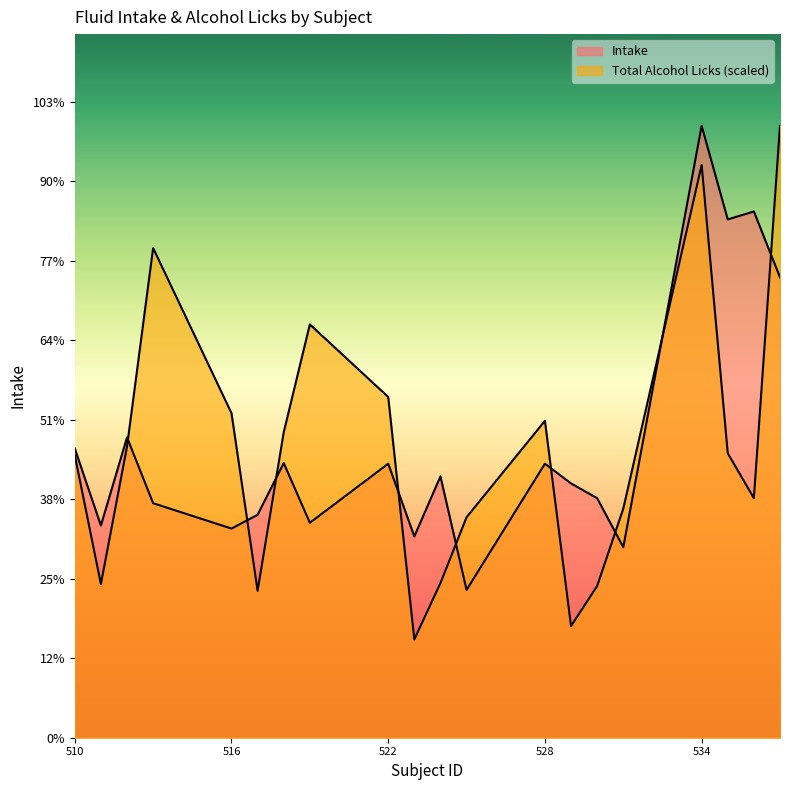

The value of Intake at 531 is 35.6. True or false?

False